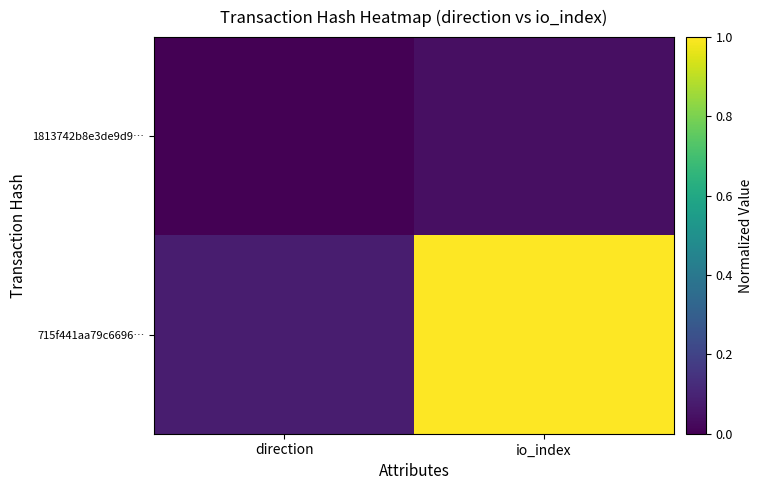

Reading right to left, list all the values displayed in this chart.

1813742b8e3de9d9…: io_index=0.0	direction=0.0
715f441aa79c6696…: io_index=1.0	direction=0.1